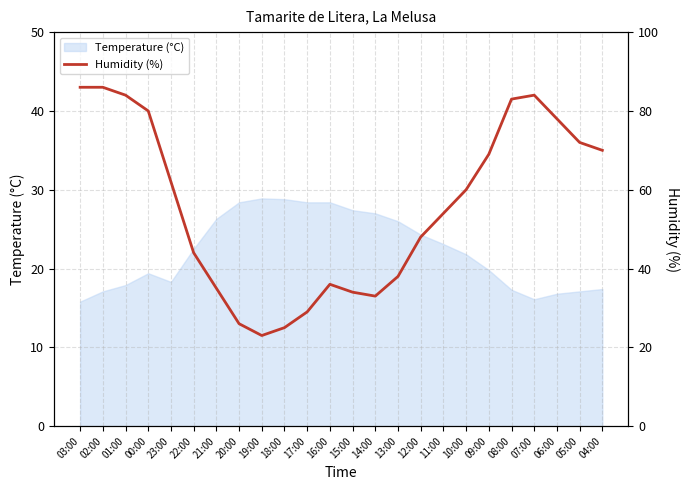

What is the smallest value displayed?

23